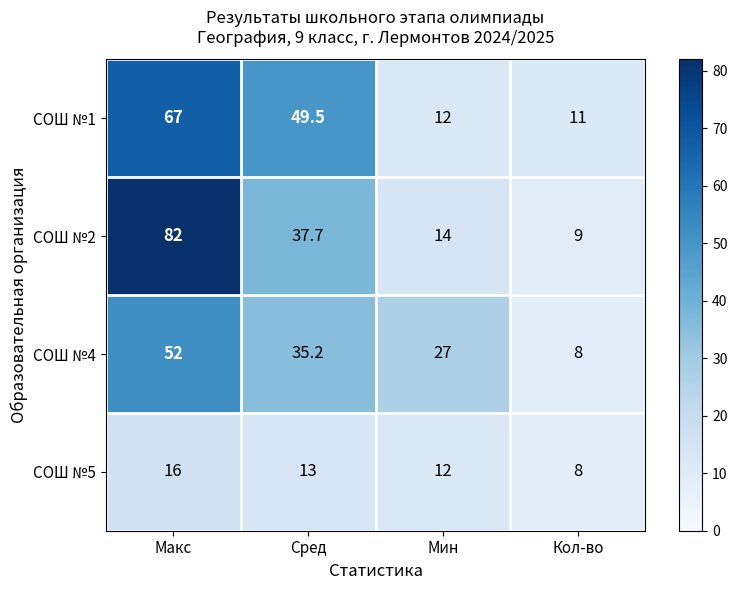

The СОШ №1 series shows 12.0 at Мин. True or false?

True